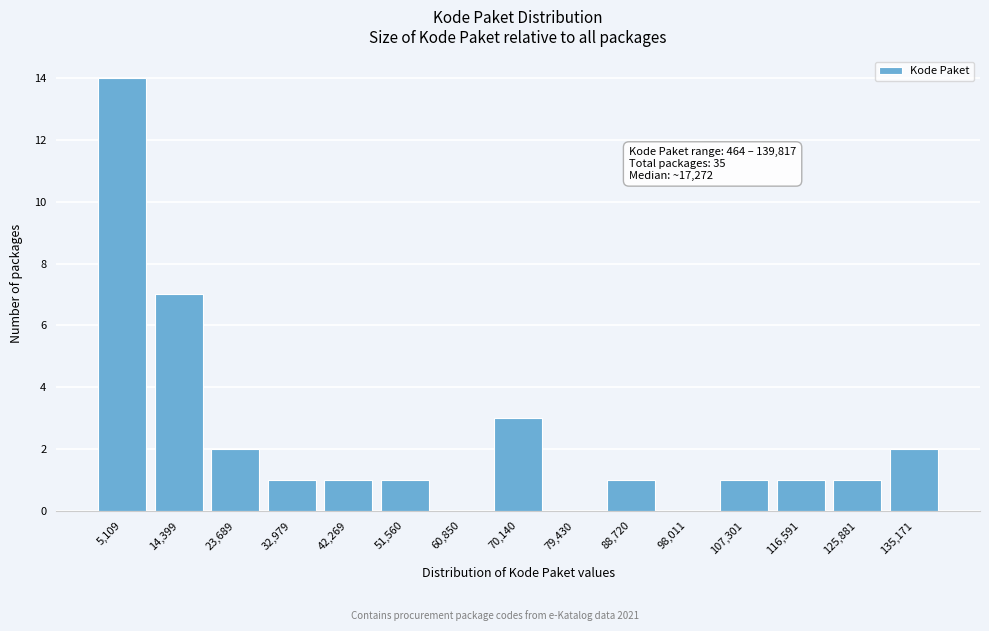

Reading left to right, transcribe all the data shown in this chart.

5,109=14	14,399=7	23,689=2	32,979=1	42,269=1	51,560=1	60,850=0	70,140=3	79,430=0	88,720=1	98,011=0	107,301=1	116,591=1	125,881=1	135,171=2